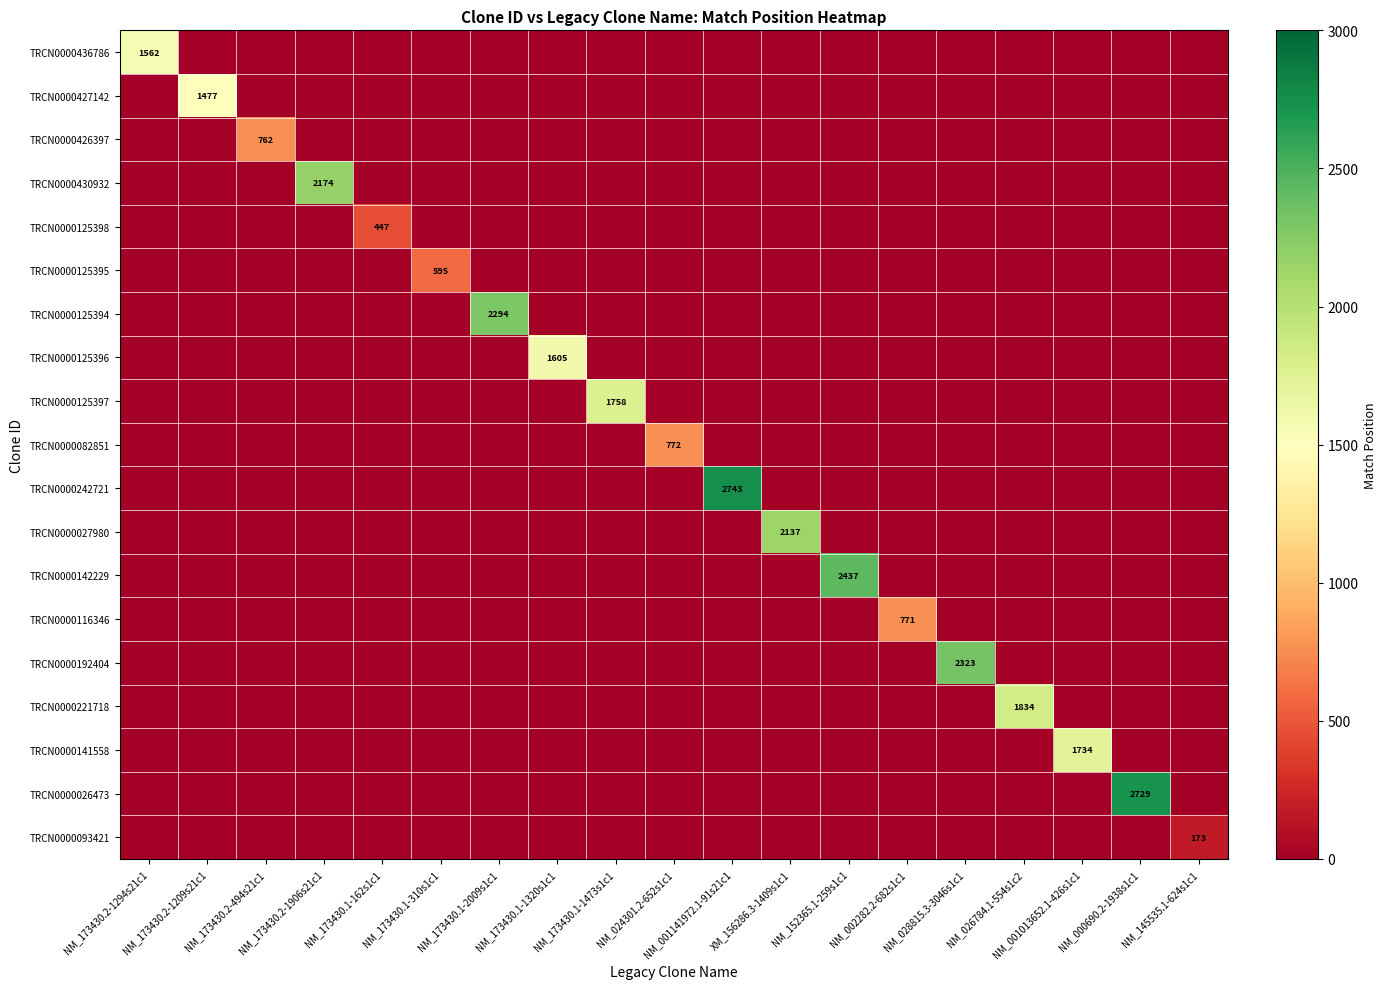

Count the number of data series in this chart.

19